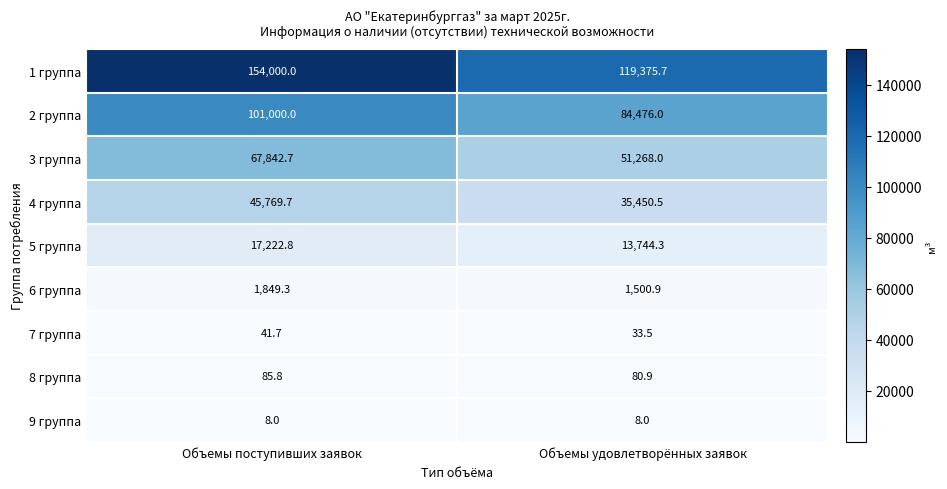

What is the average value of the 2 группа series?

92738.0